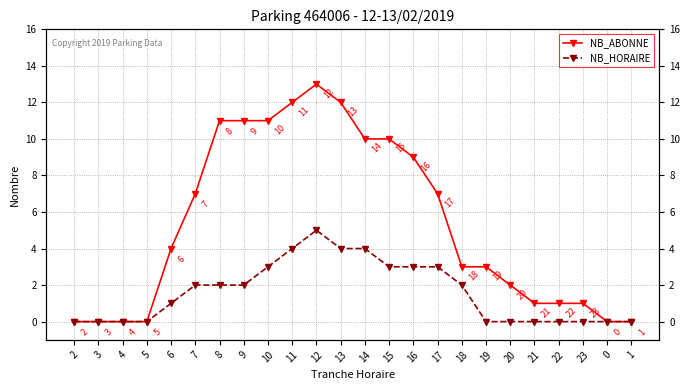

True or false: NB_ABONNE has more than 2 points higher than both neighbors.

False